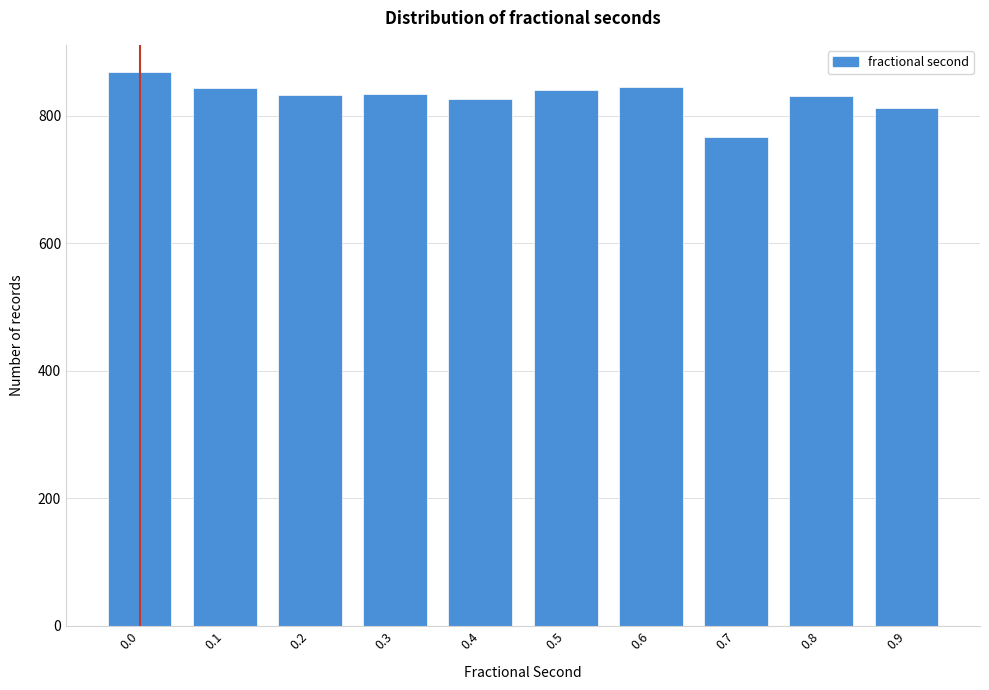

What is the approximate value at 0.9, to the nearest 10?

810